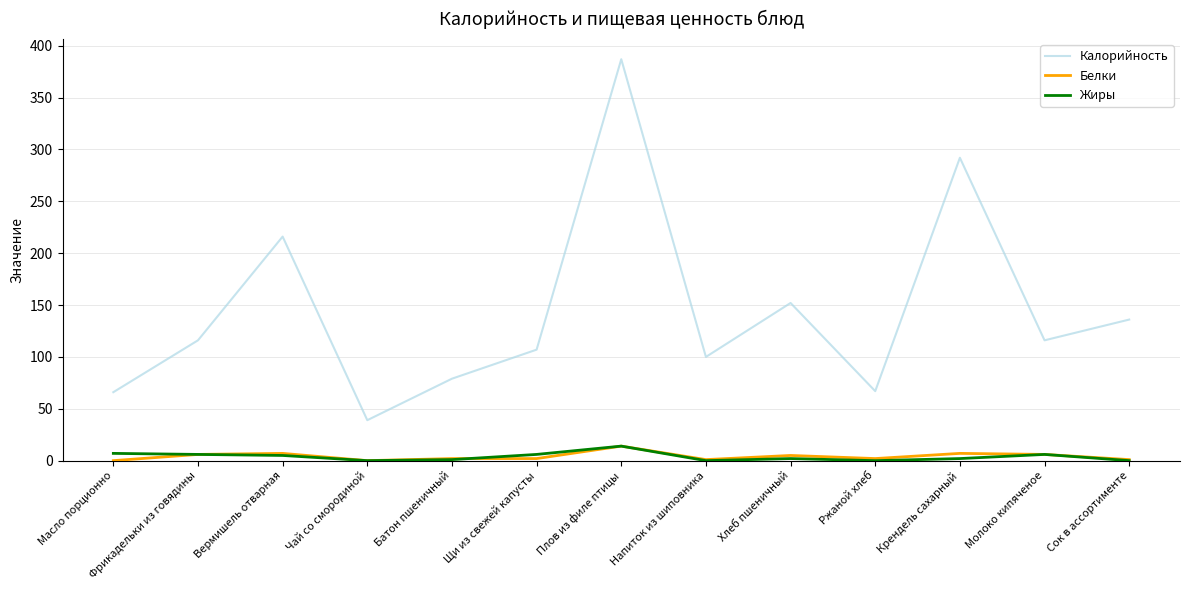

Where is the first local minimum for Калорийность?

Чай со смородиной